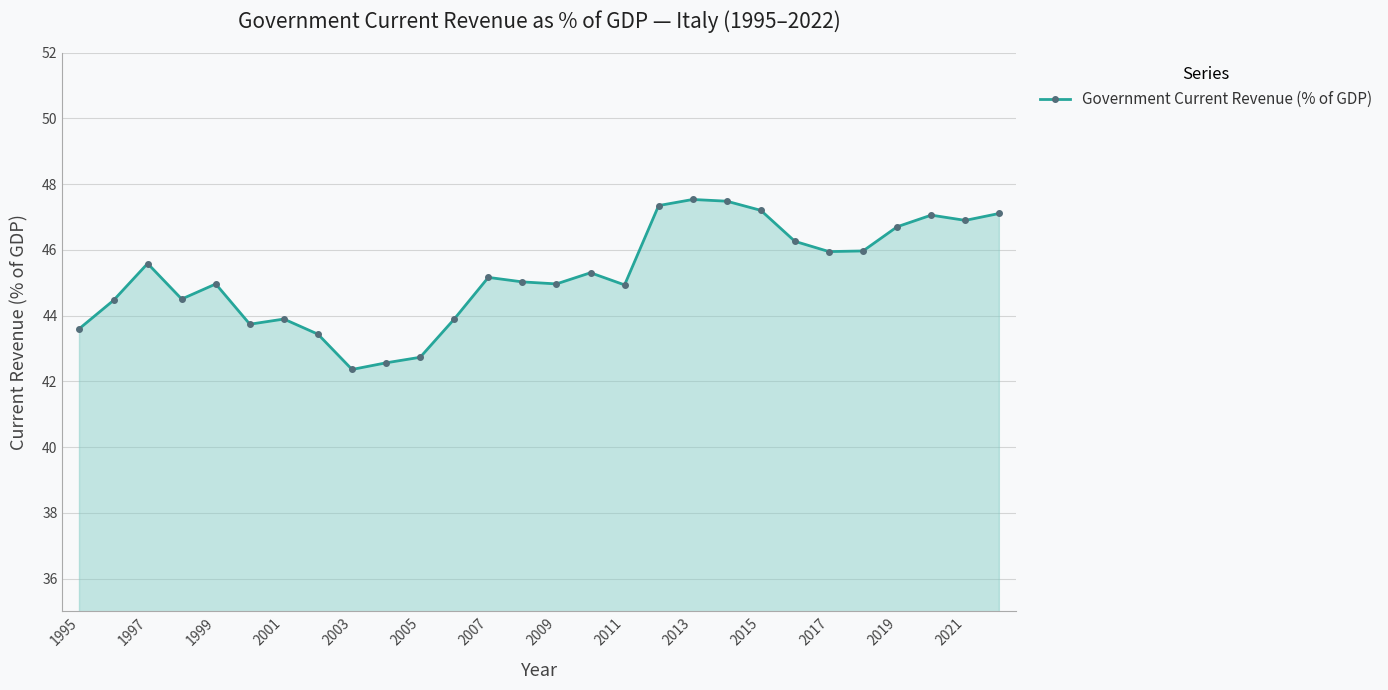

True or false: there are more than 2 points higher than both neighbors.

True